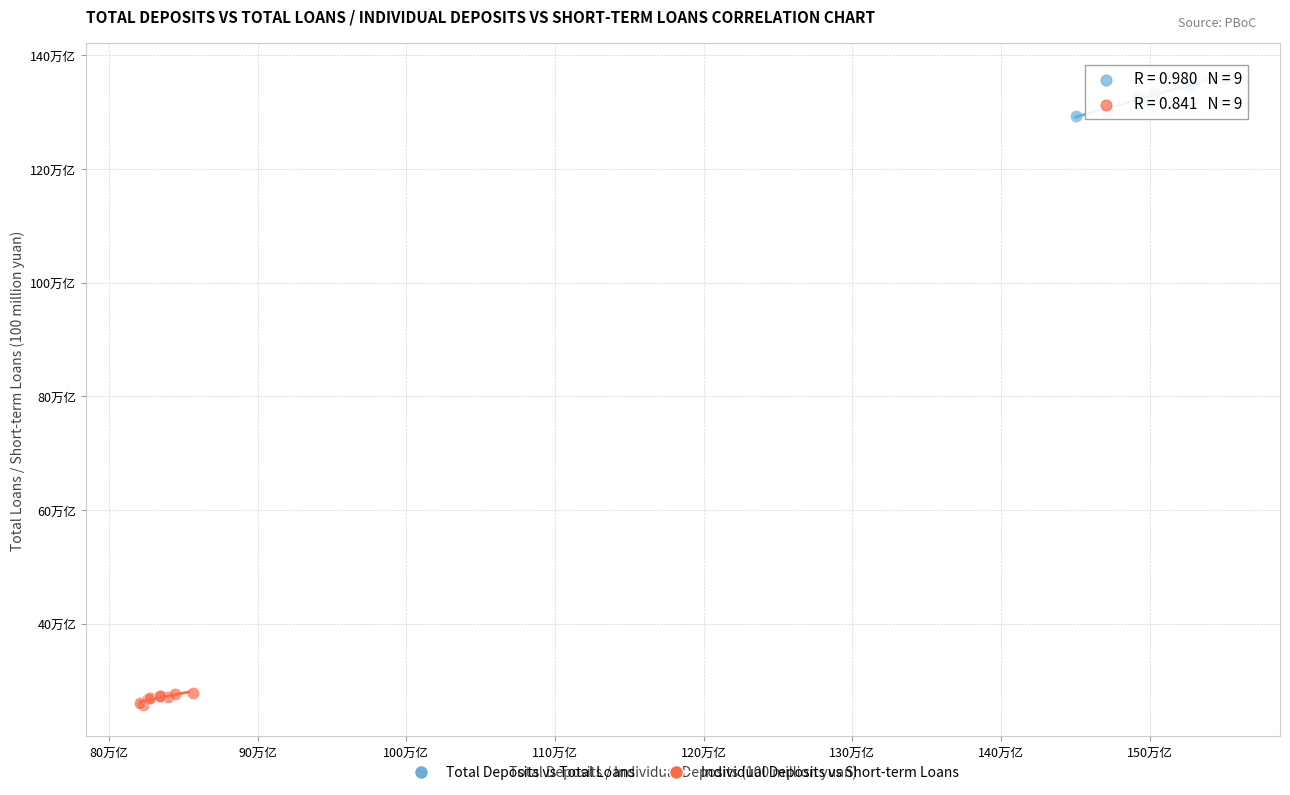

Which series reaches the maximum Y coordinate?

Total Deposits vs Total Loans